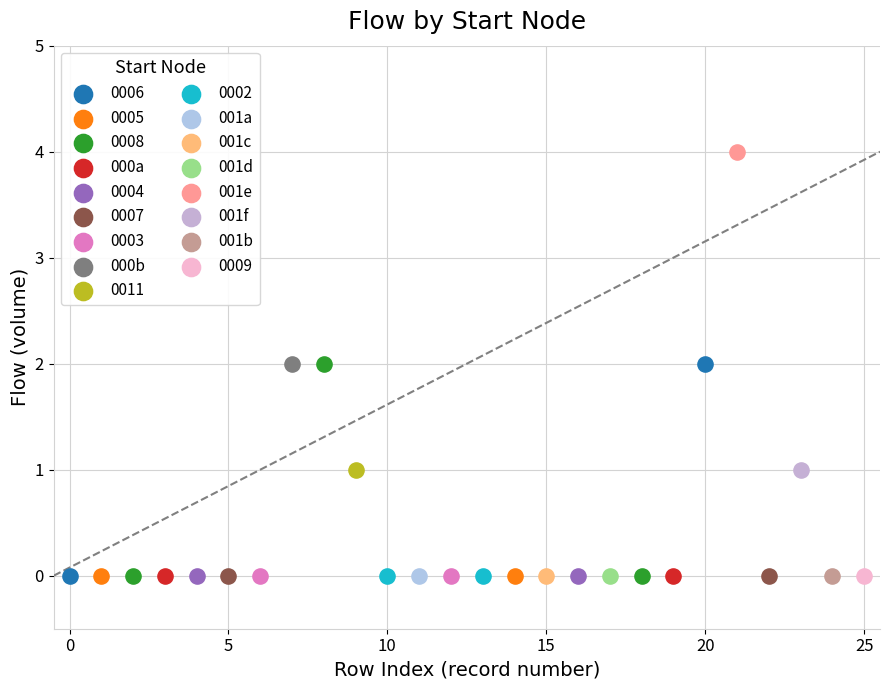

What are all the series names shown in the legend?

0006, 0005, 0008, 000a, 0004, 0007, 0003, 000b, 0011, 0002, 001a, 001c, 001d, 001e, 001f, 001b, 0009